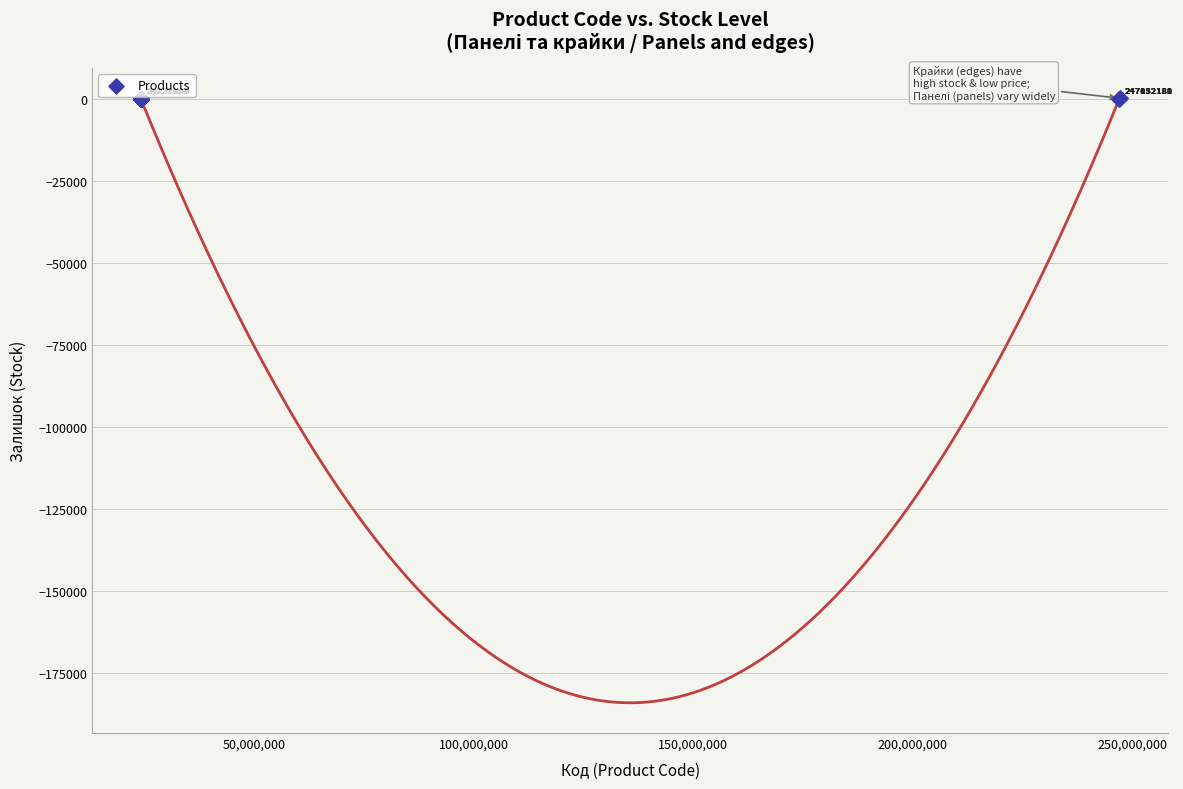

What Y value in the scatter plot is closest to 152?

78